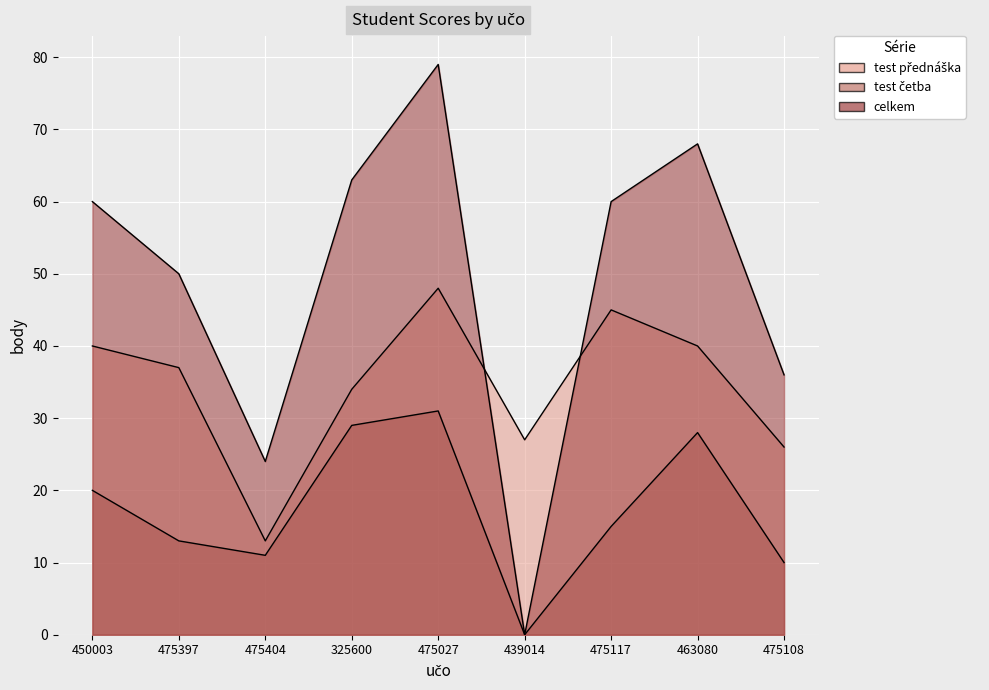

What is the maximum value shown in the chart?

79